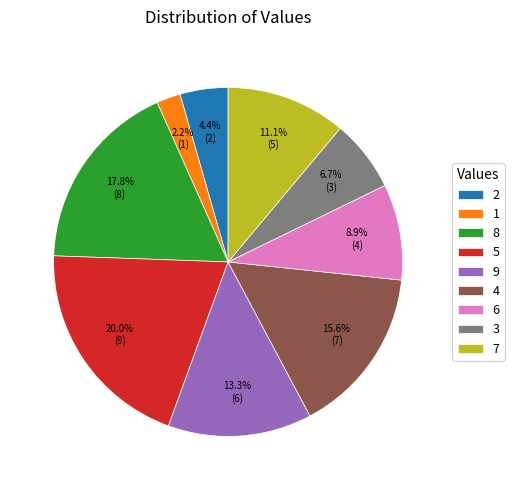

How many segments does this pie chart have?

9